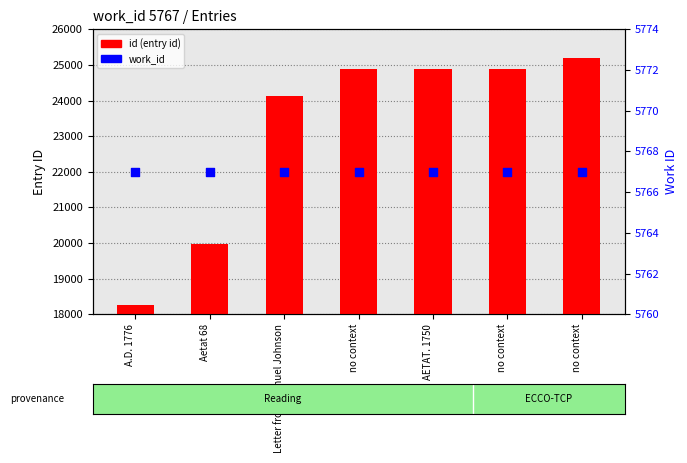

Which series reaches the minimum Y coordinate?

work_id